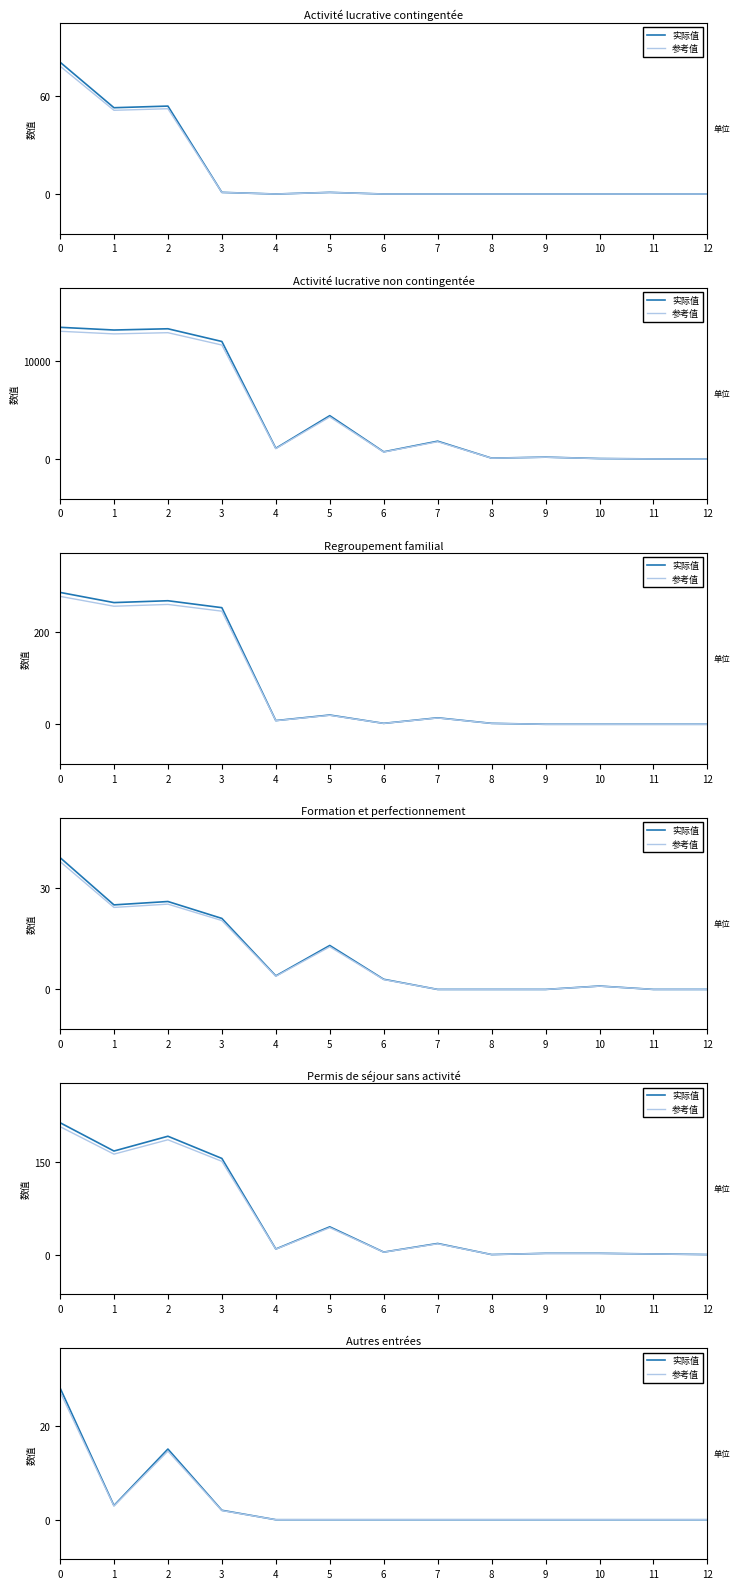

What is the spread (max minus min) of values at 1?

0.1